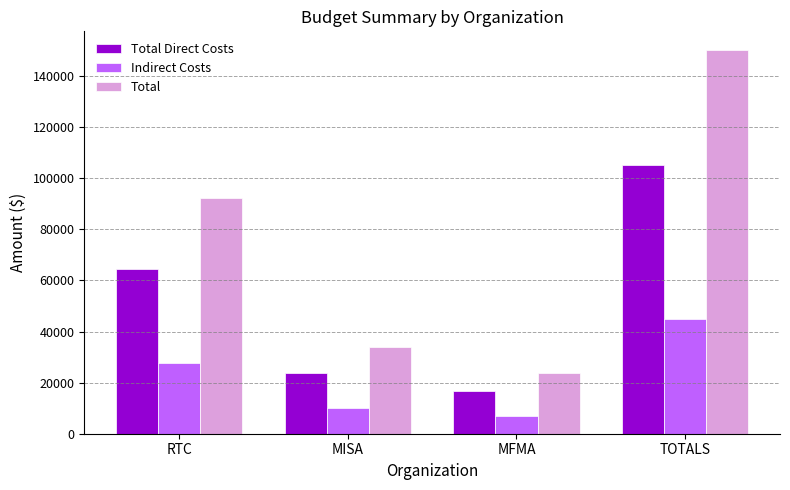

Reading left to right, extract all data points from this chart.

Total Direct Costs: 64584.0	23800.0	16600.0	104984.0
Indirect Costs: 27678.9	10200.0	7114.3	44993.1
Total: 92262.9	34000.0	23714.3	149977.1